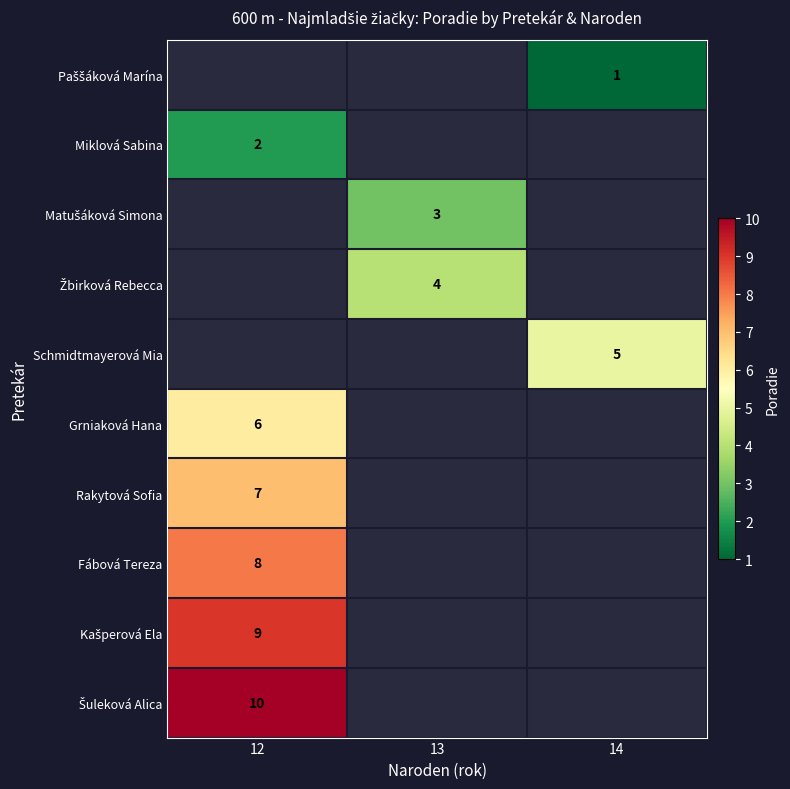

Between 14 and 12, which is larger?

12